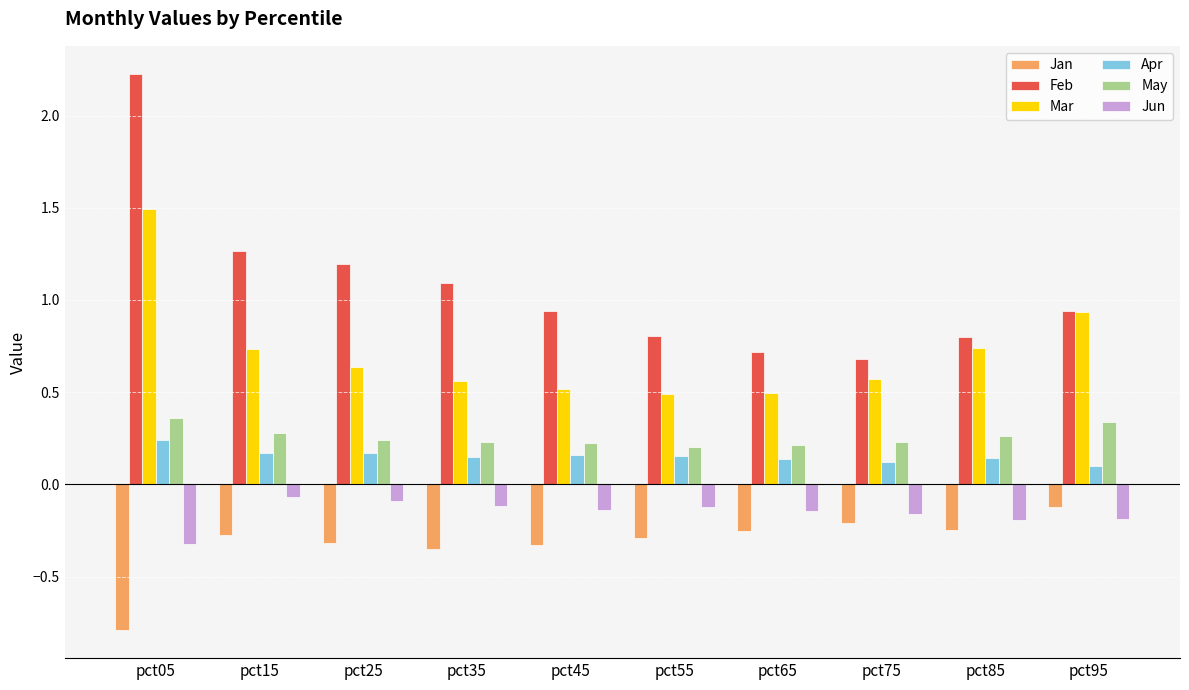

At how many categories does at least one series exceed 0?

10